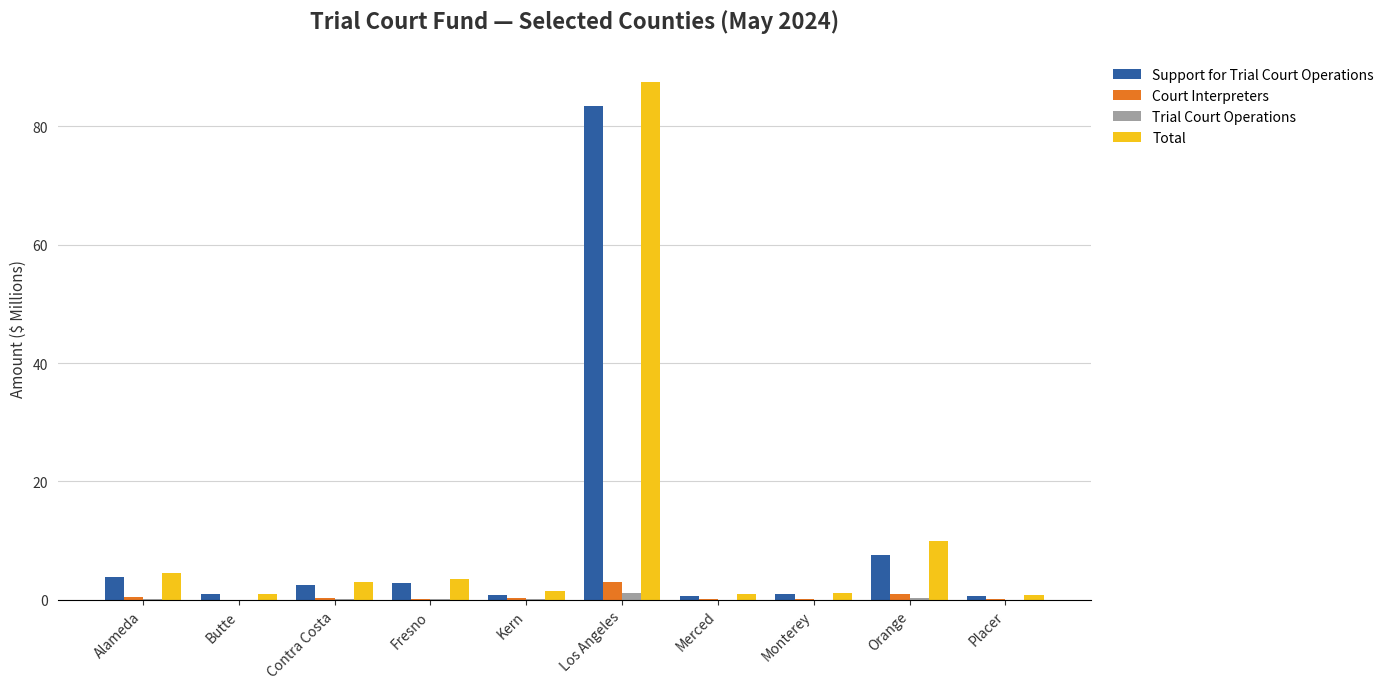

What is the greatest value displayed?

87.6